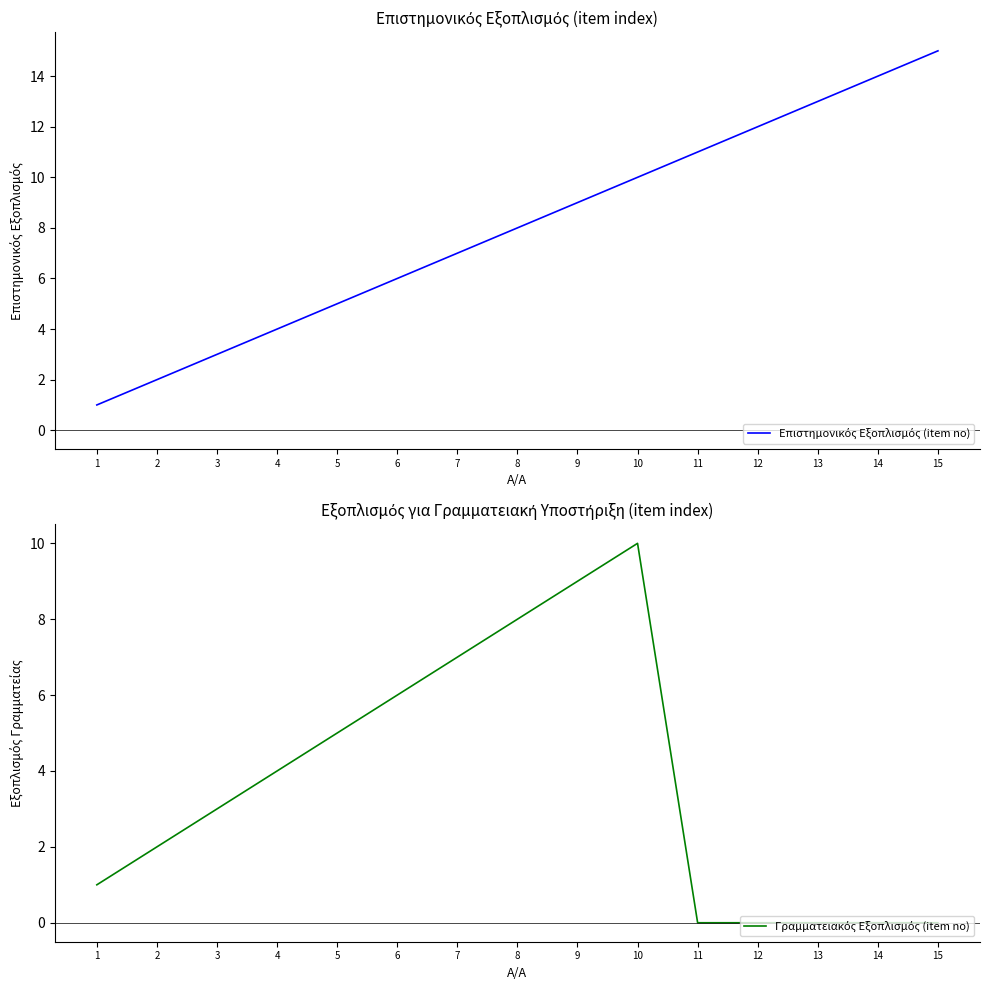

What is the sum of all Επιστημονικός Εξοπλισμός (item no) values?

120